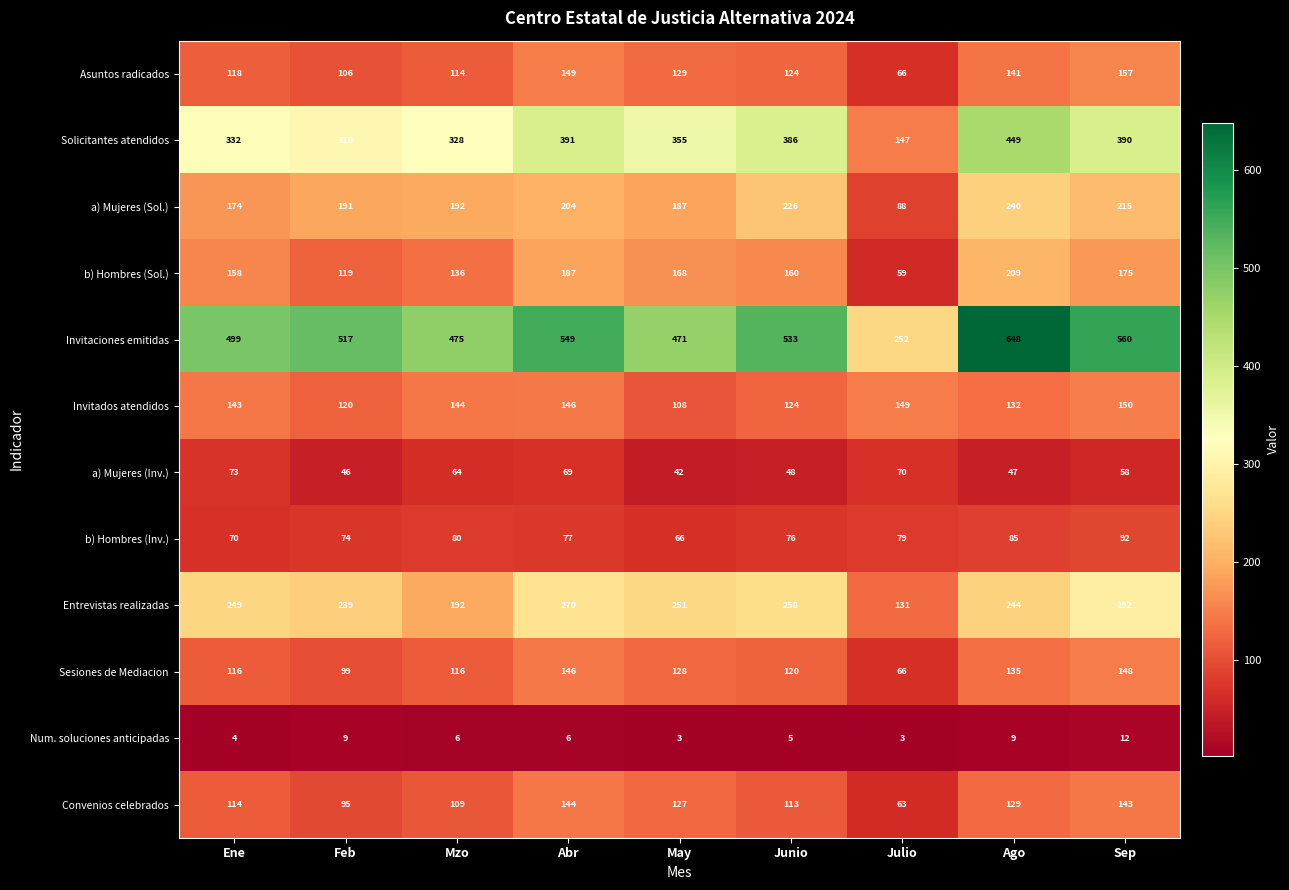

Which series has the largest range (max minus min)?

Invitaciones emitidas